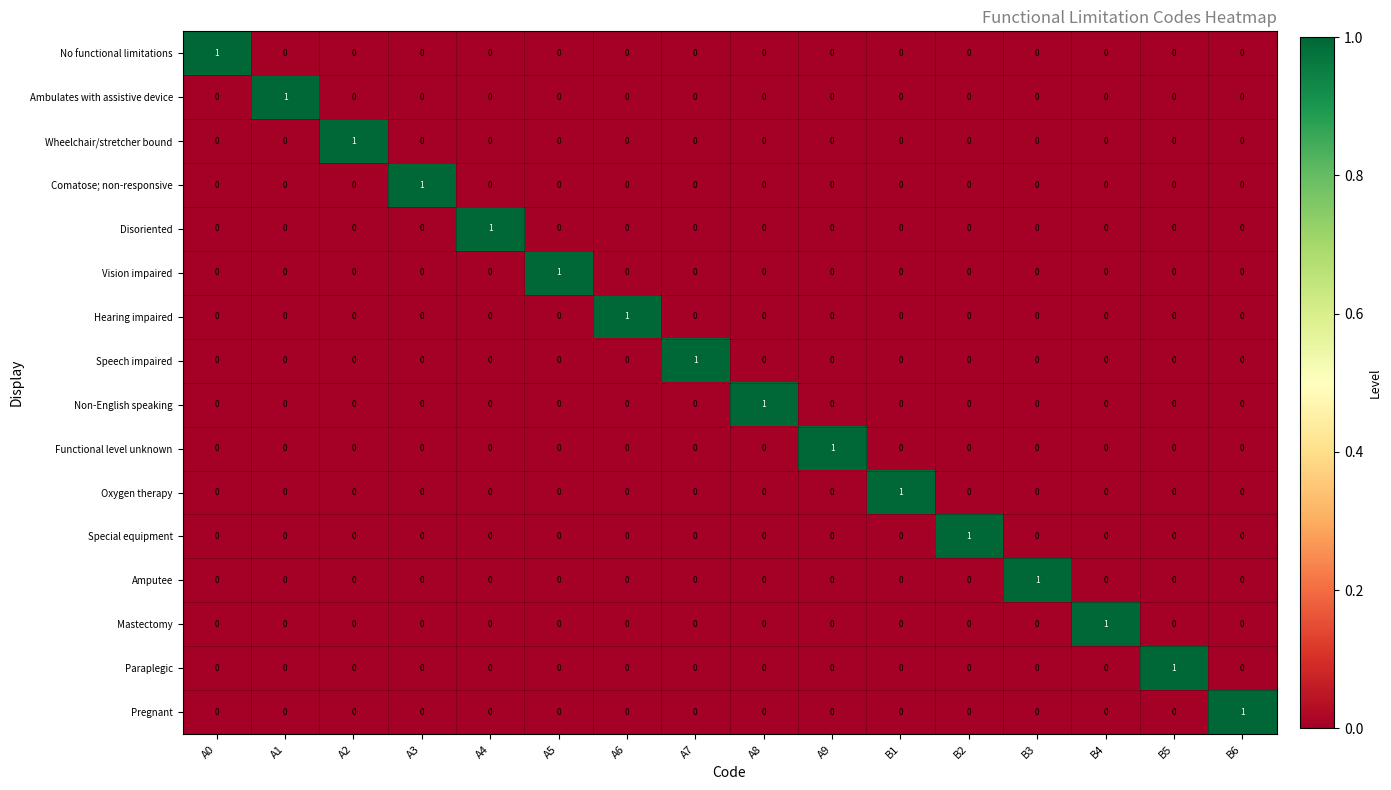

At which label does Disoriented reach its peak?

A4